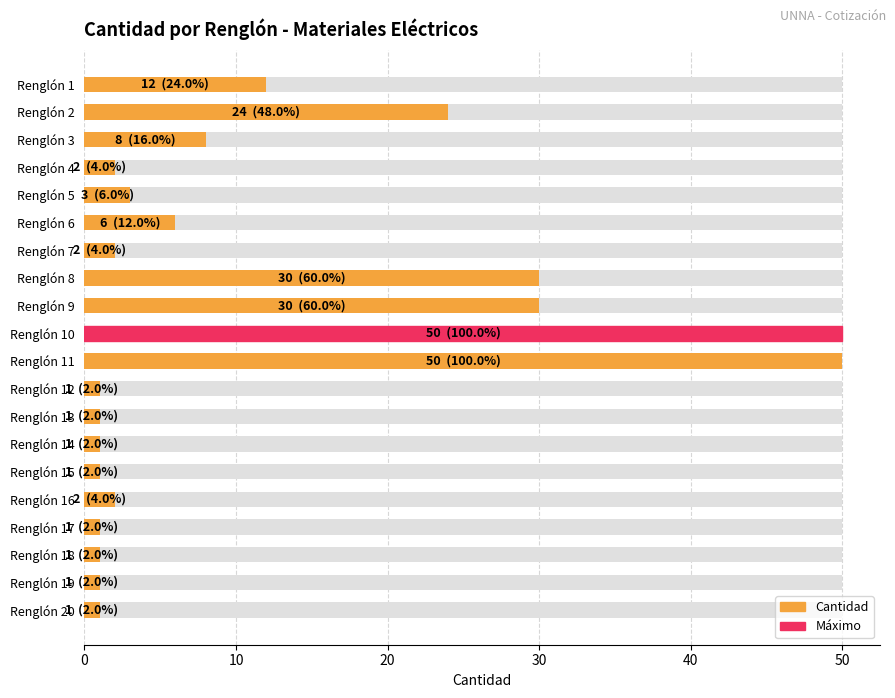

Reading left to right, what are all the values shown in this chart?

12	24	8	2	3	6	2	30	30	50	50	1	1	1	1	2	1	1	1	1